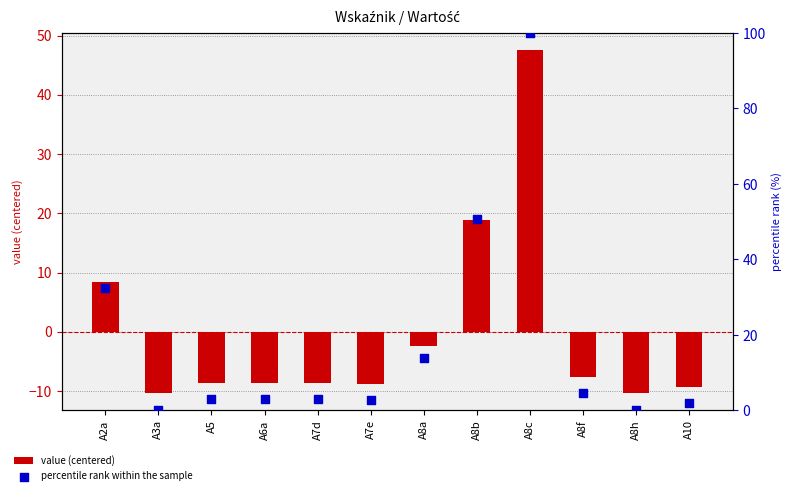

At how many categories does at least one series exceed 48?

2